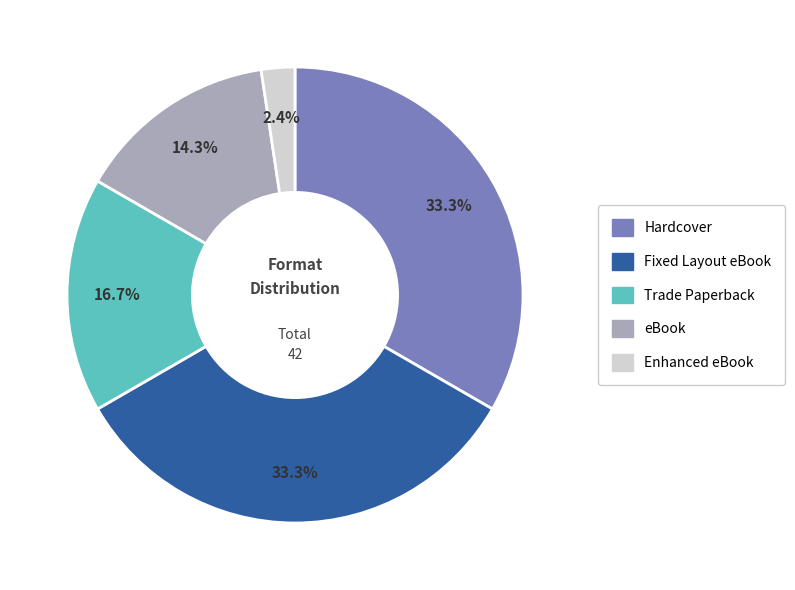

To the nearest percent, what is the difference between the largest and smallest slice percentages?

31%